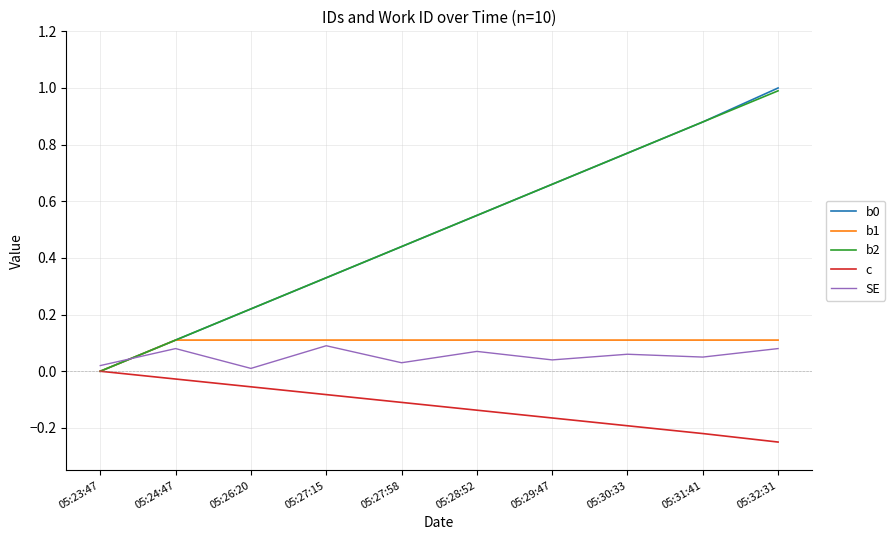

The c series shows -0.1 at 05:31:41. True or false?

False